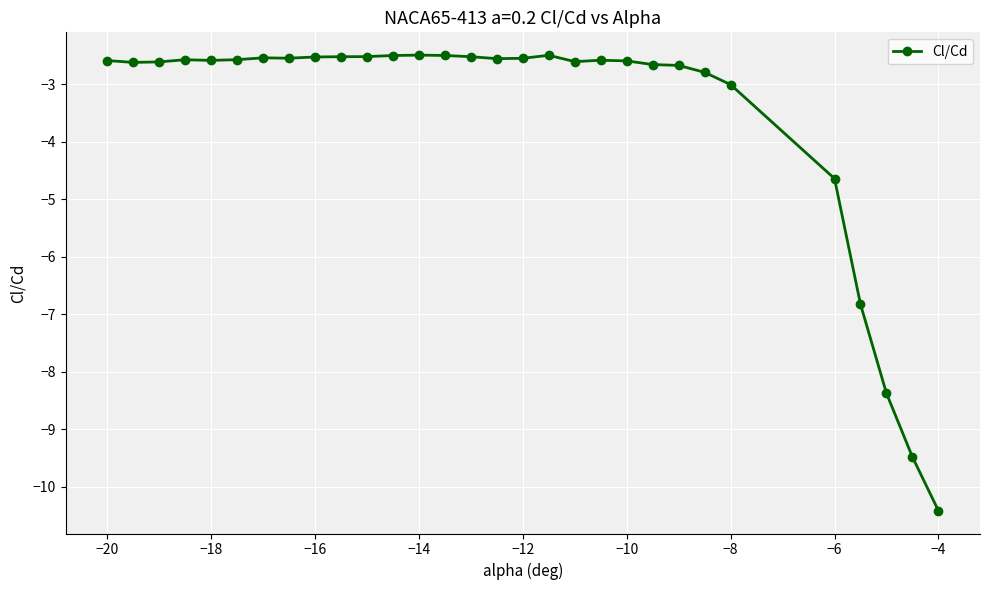

What is the maximum value shown in the chart?

-2.5